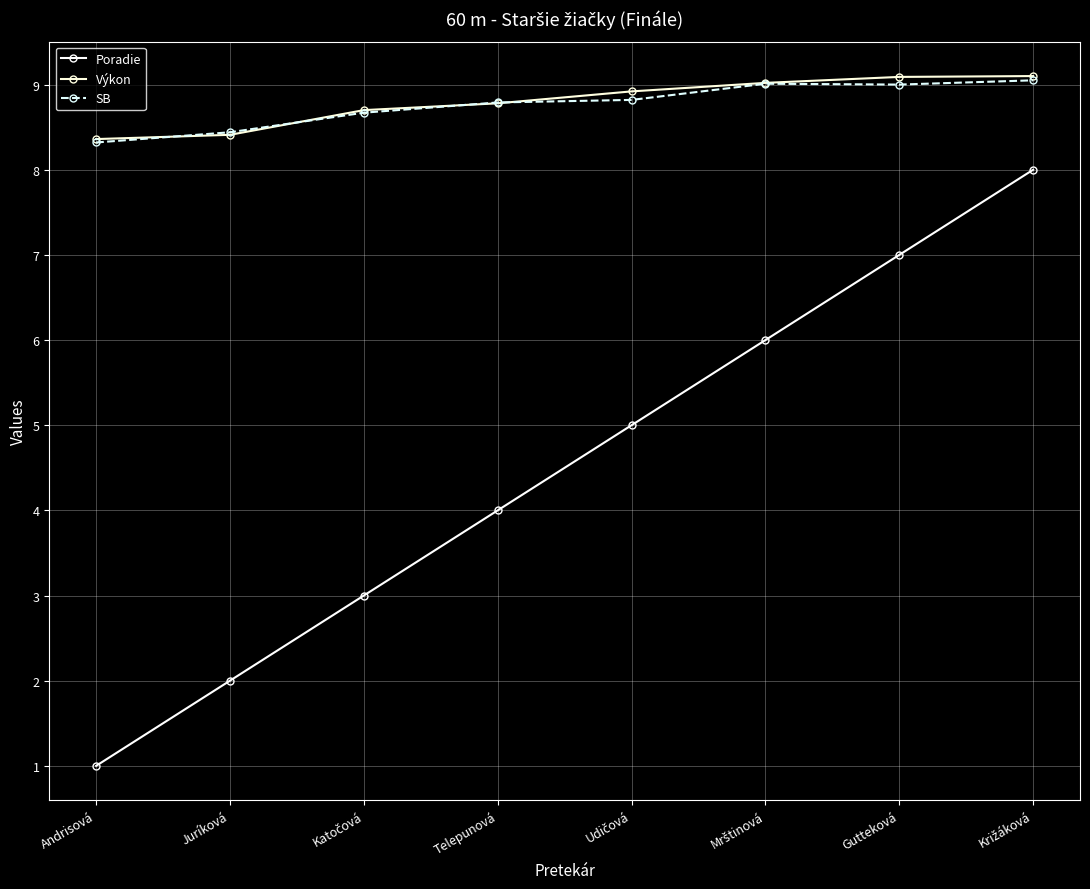

Which has a higher value, Gutteková or Križáková?

Križáková